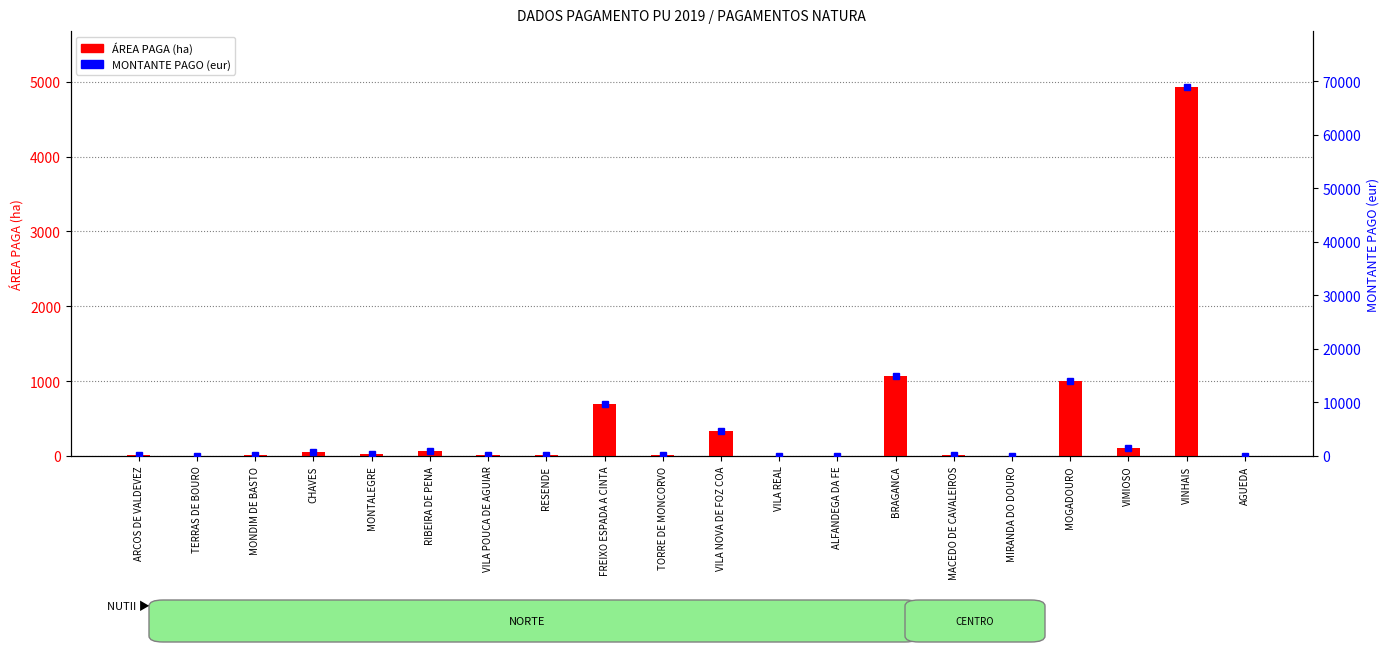

Is it true that ÁREA PAGA (ha) equals 1.7 at TERRAS DE BOURO?

True